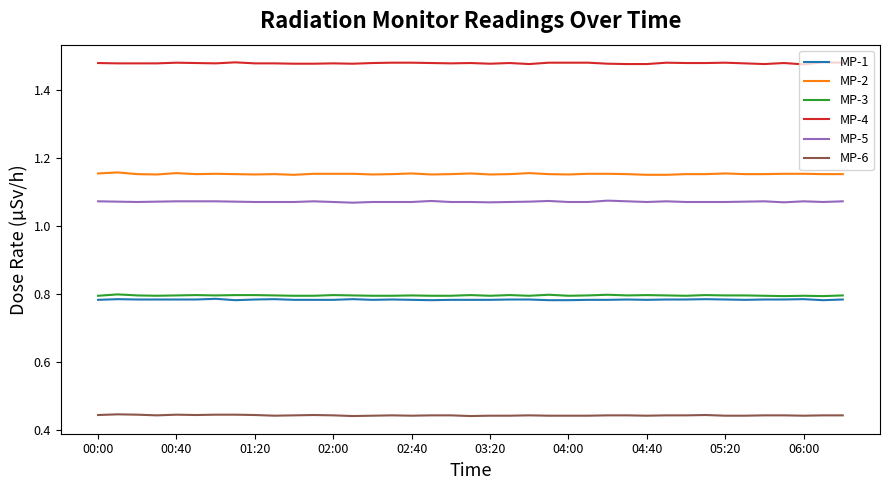

True or false: MP-4 and MP-3 intersect in this chart.

False